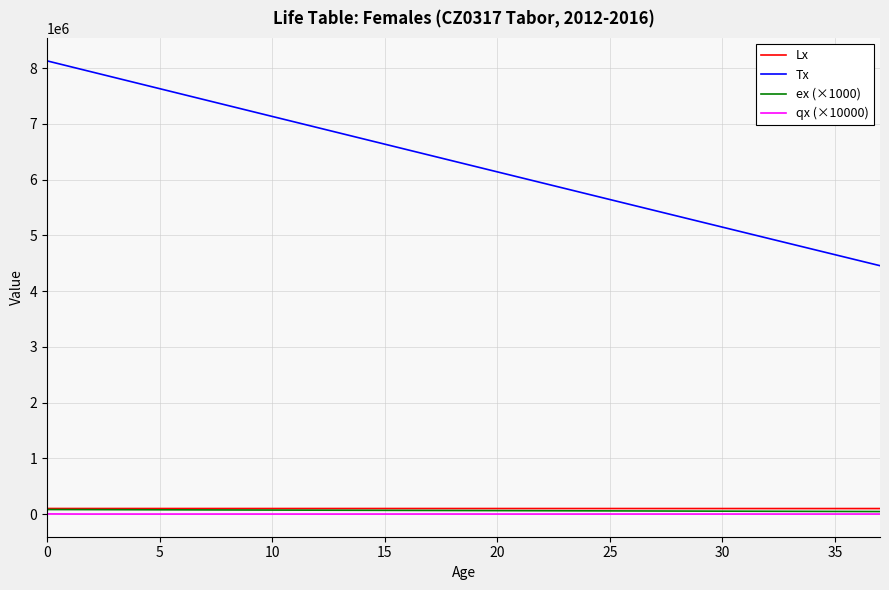

What is the greatest value displayed?

8128849.7